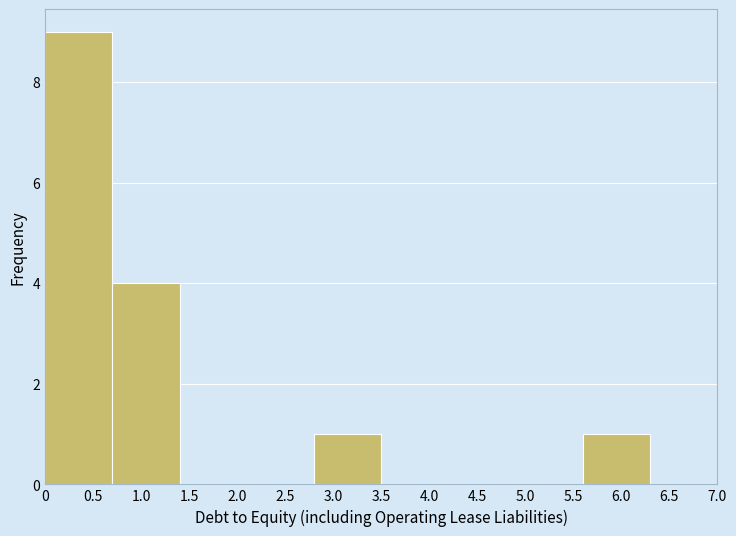

Reading left to right, transcribe this chart: for each bar, give the range it covers on the x-axis and its height. The values are not printed on the chart, so give them approximately, as read against the axis.

0.0 to 0.7: 9
0.7 to 1.4: 4
1.4 to 2.1: 0
2.1 to 2.8: 0
2.8 to 3.5: 1
3.5 to 4.2: 0
4.2 to 4.9: 0
4.9 to 5.6: 0
5.6 to 6.3: 1
6.3 to 7.0: 0